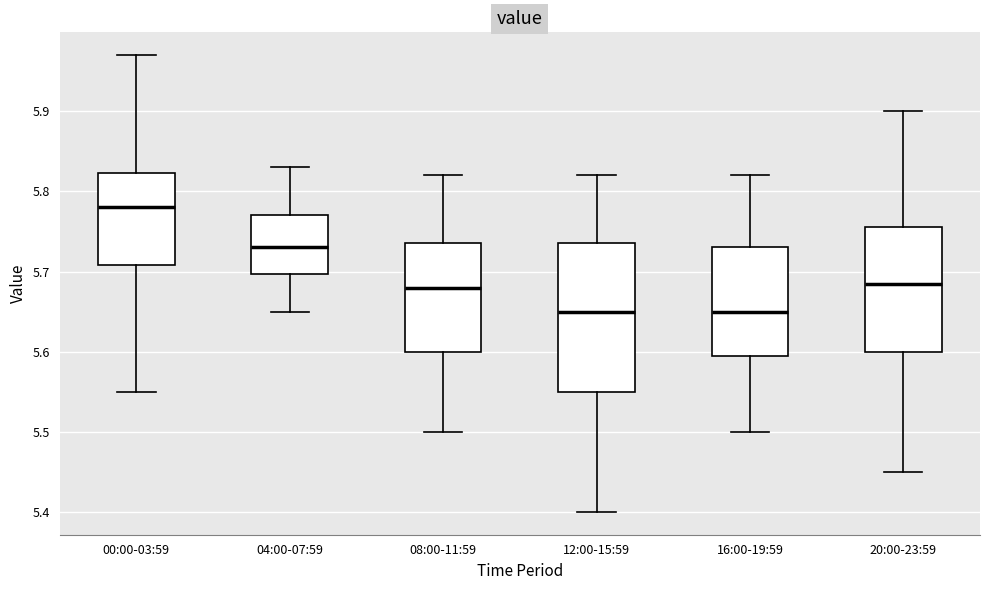

Which box has the highest median line?

00:00-03:59